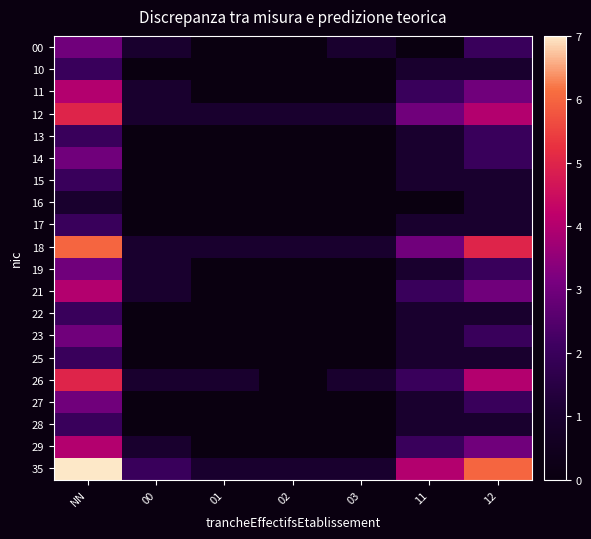

At how many categories does at least one series exceed 0?

7